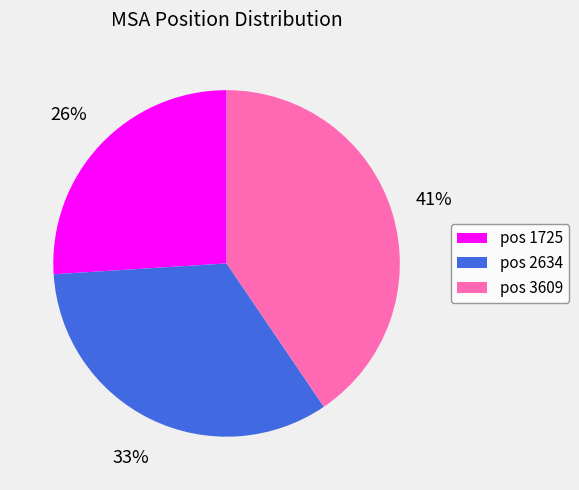

To the nearest percent, what is the difference between the largest and smallest slice percentages?

15%